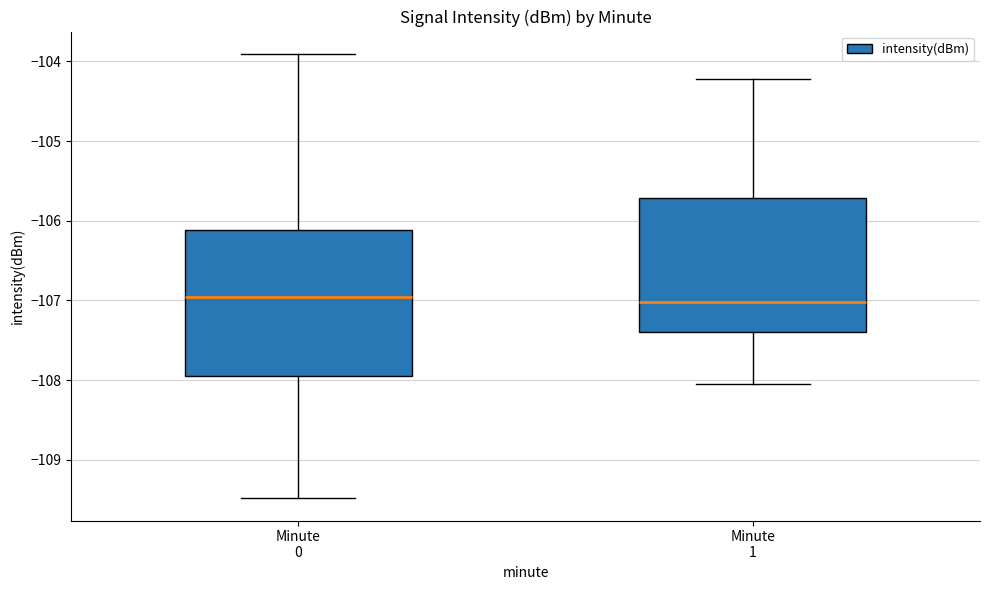

Which box is the tallest, from its lower edge to its upper edge?

Minute 0